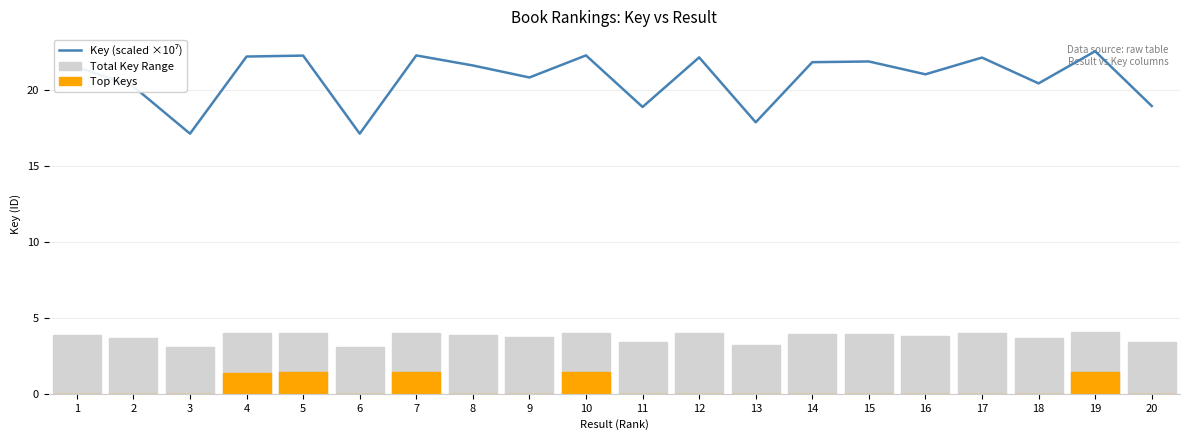

Where is Total Key Range nearest to the value 3?

6